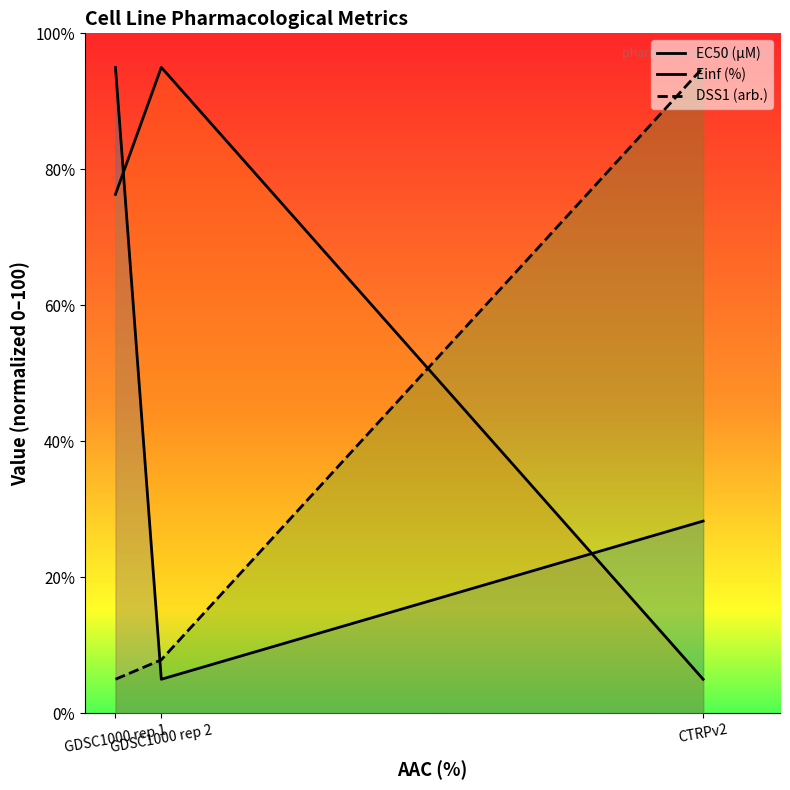

At how many categories does at least one series exceed 29?

3